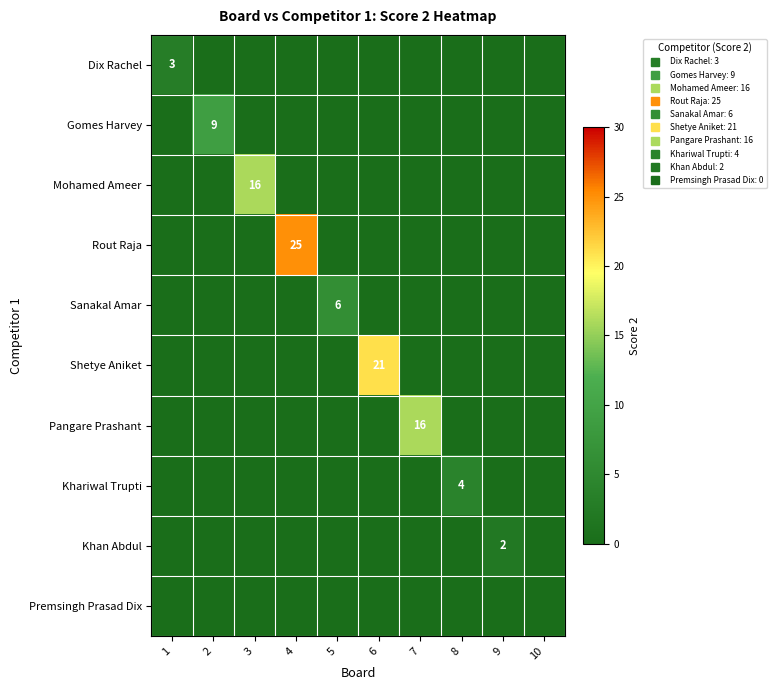

What is the difference between the highest and lowest values at 4?

25